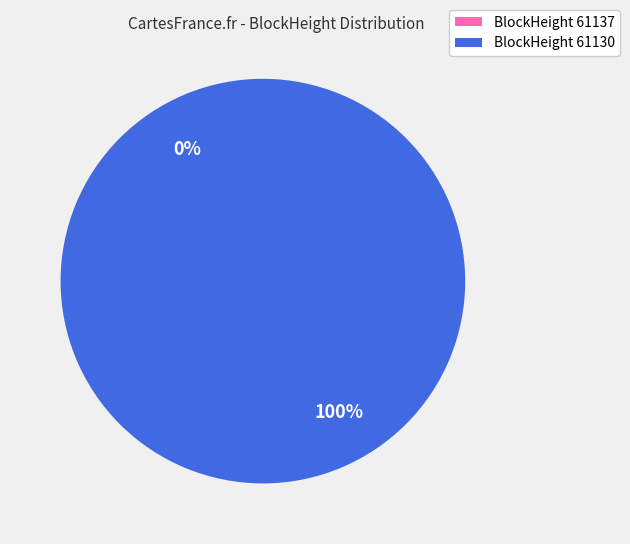

Count the number of slices in the pie.

2